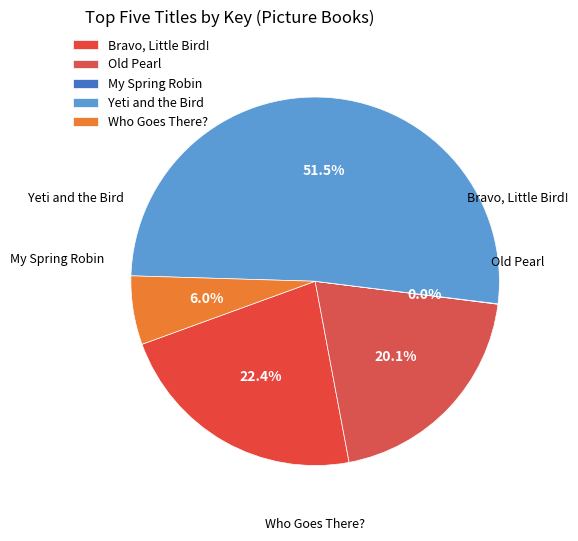

To the nearest percent, what is the average slice percentage?

20%